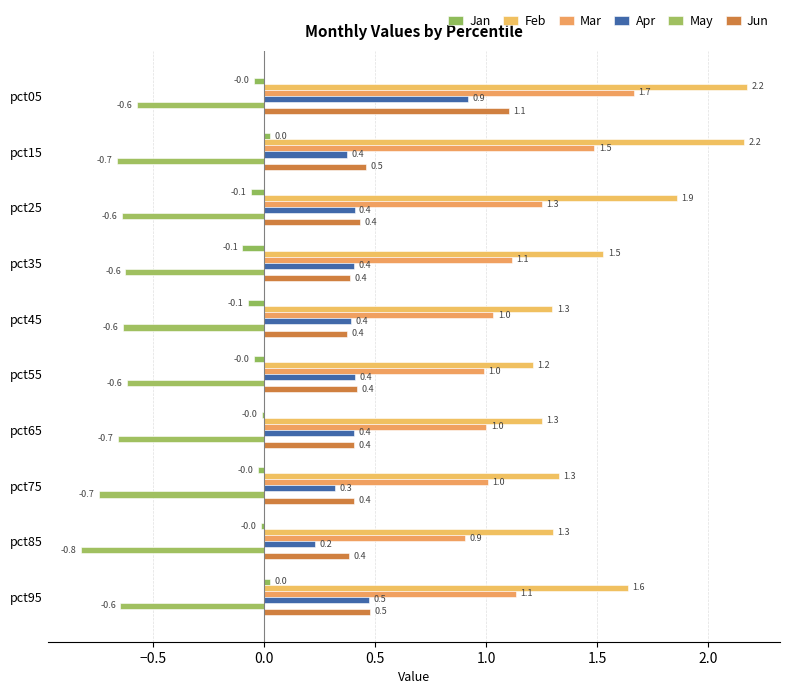

What is the difference between the maximum and minimum values in the Mar series?

0.8